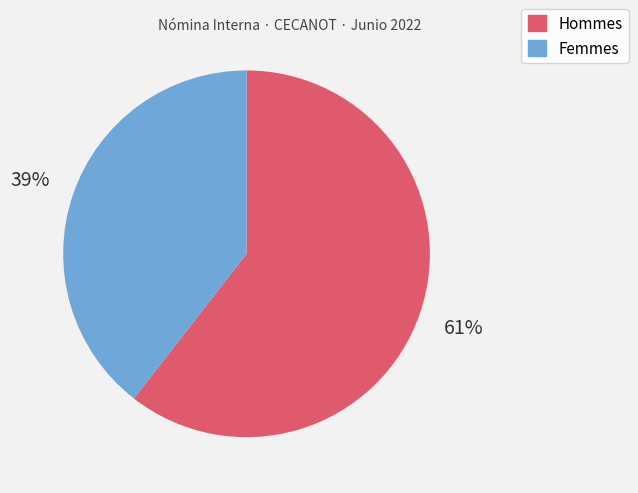

Between Femmes and Hommes, which is larger?

Hommes